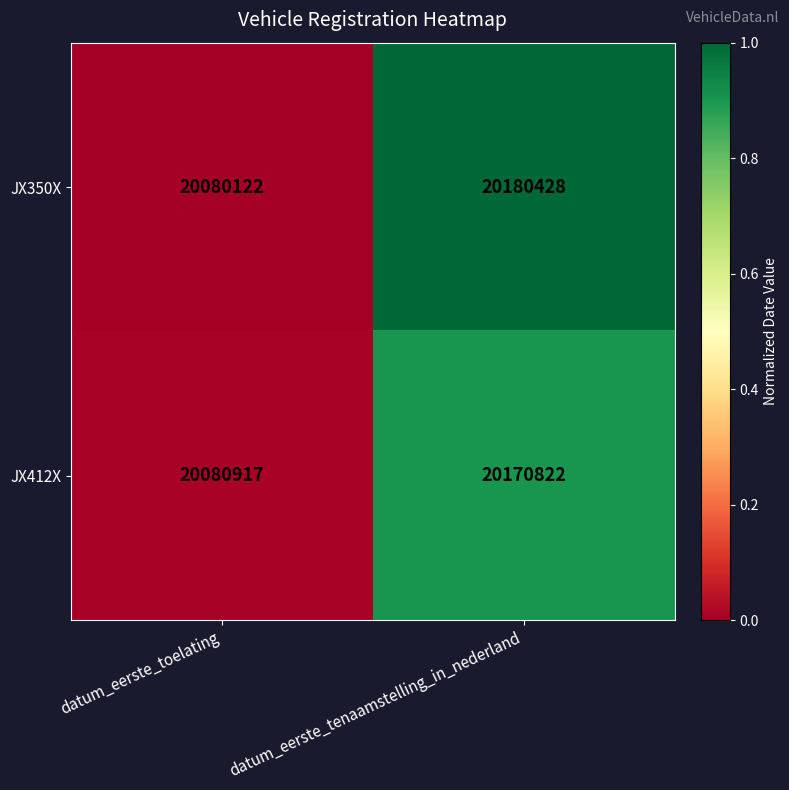

Reading right to left, extract all data points from this chart.

JX350X: datum_eerste_tenaamstelling_in_nederland=20180428	datum_eerste_toelating=20080122
JX412X: datum_eerste_tenaamstelling_in_nederland=20170822	datum_eerste_toelating=20080917